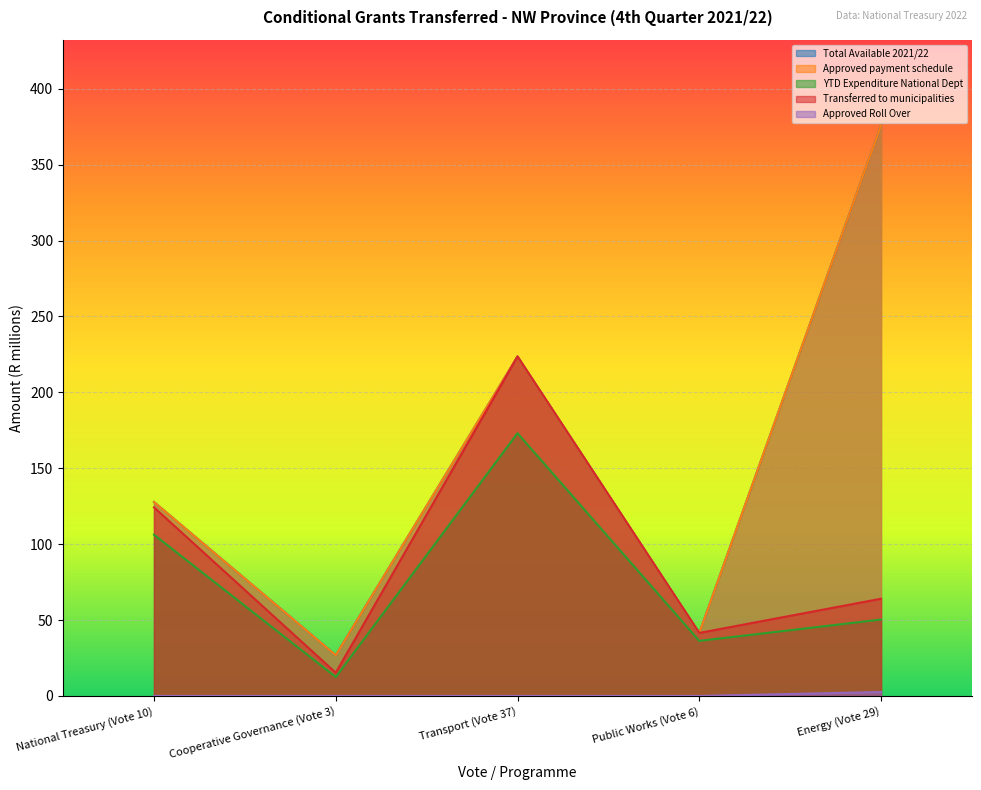

The Total Available 2021/22 series shows 127.8 at National Treasury (Vote 10). True or false?

True